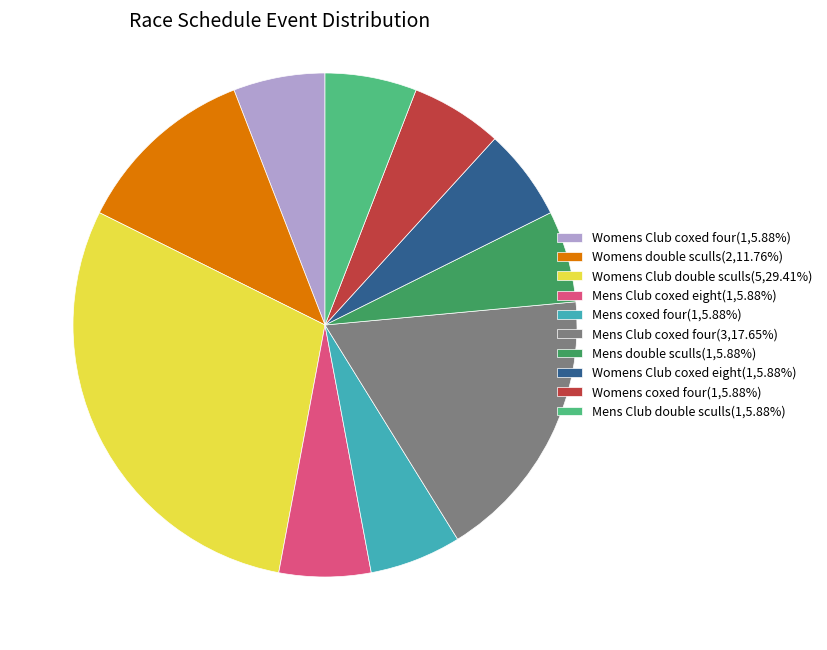

Approximately how many times larger is the value at Mens double sculls(1,5.88%) compared to Mens Club double sculls(1,5.88%)?

1.0